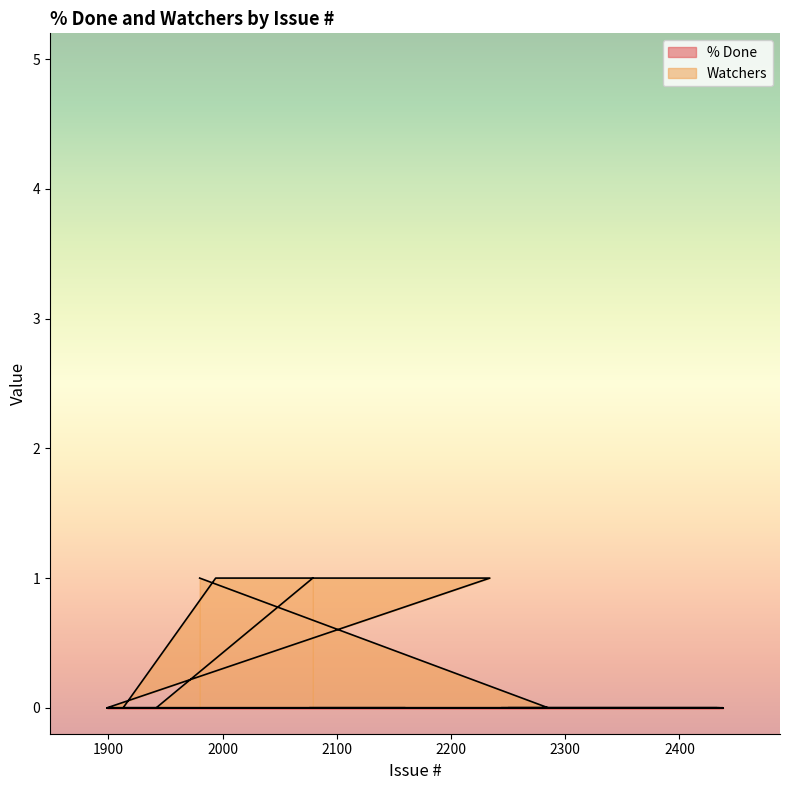

What is the difference between the maximum and second lowest values?

1